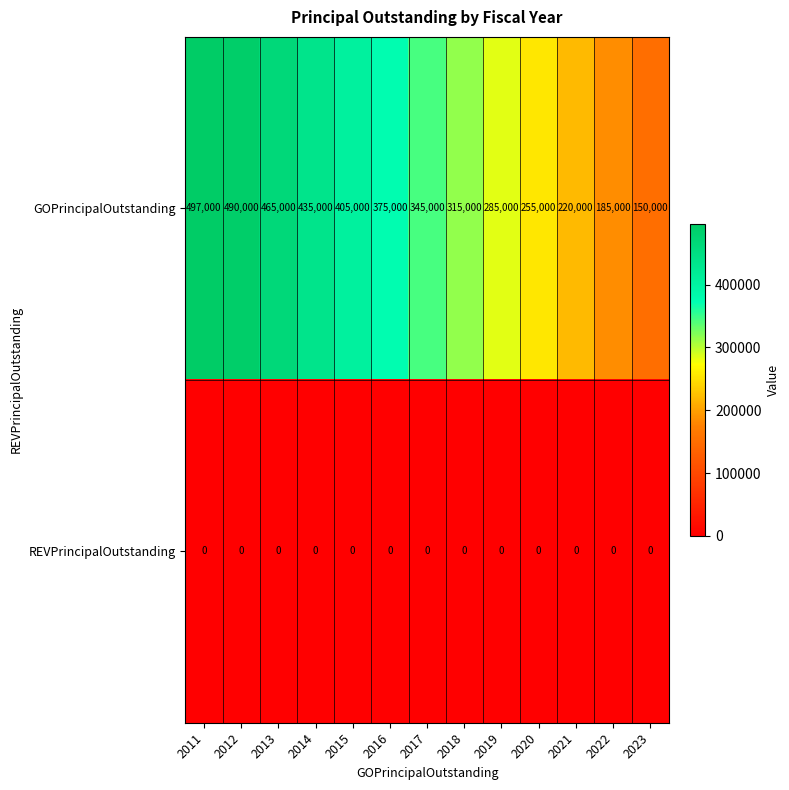

Which series has the largest total across all categories?

GOPrincipalOutstanding